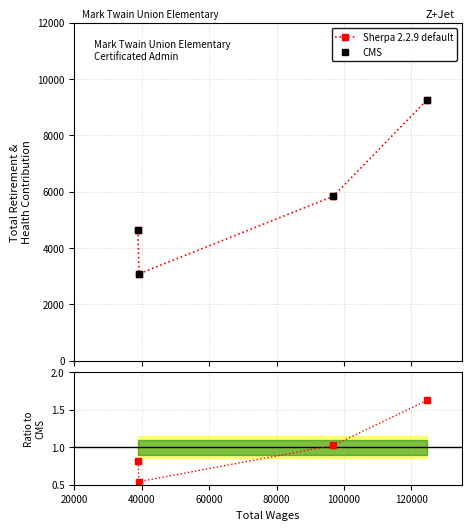

At which category does the chart reach its minimum across all series?

40000